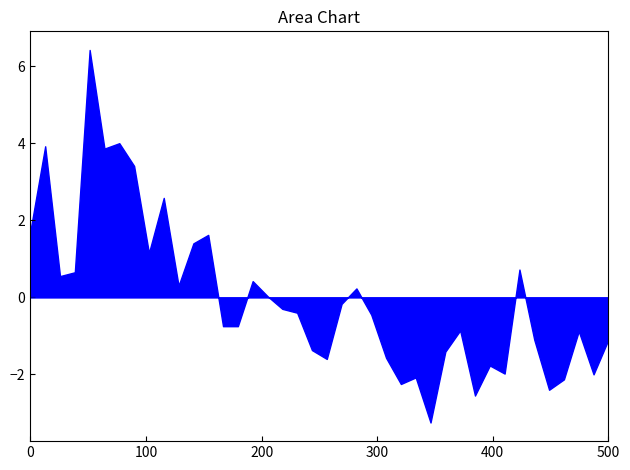

What is the difference between the maximum and minimum values?

9.7